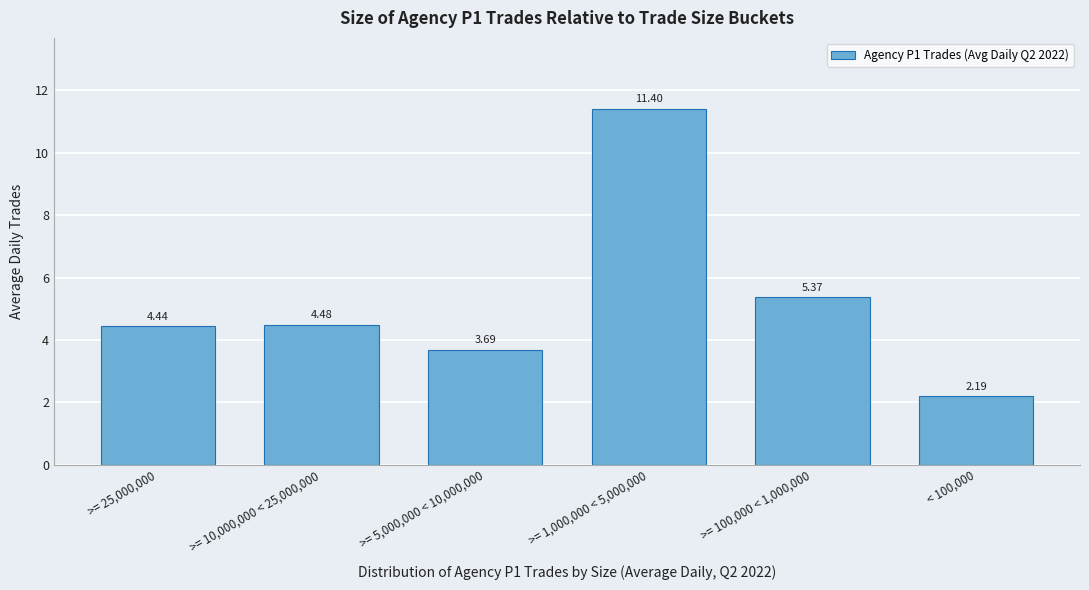

List the labels in order of value, largest first.

>= 1,000,000 < 5,000,000, >= 100,000 < 1,000,000, >= 10,000,000 < 25,000,000, >= 25,000,000, >= 5,000,000 < 10,000,000, < 100,000